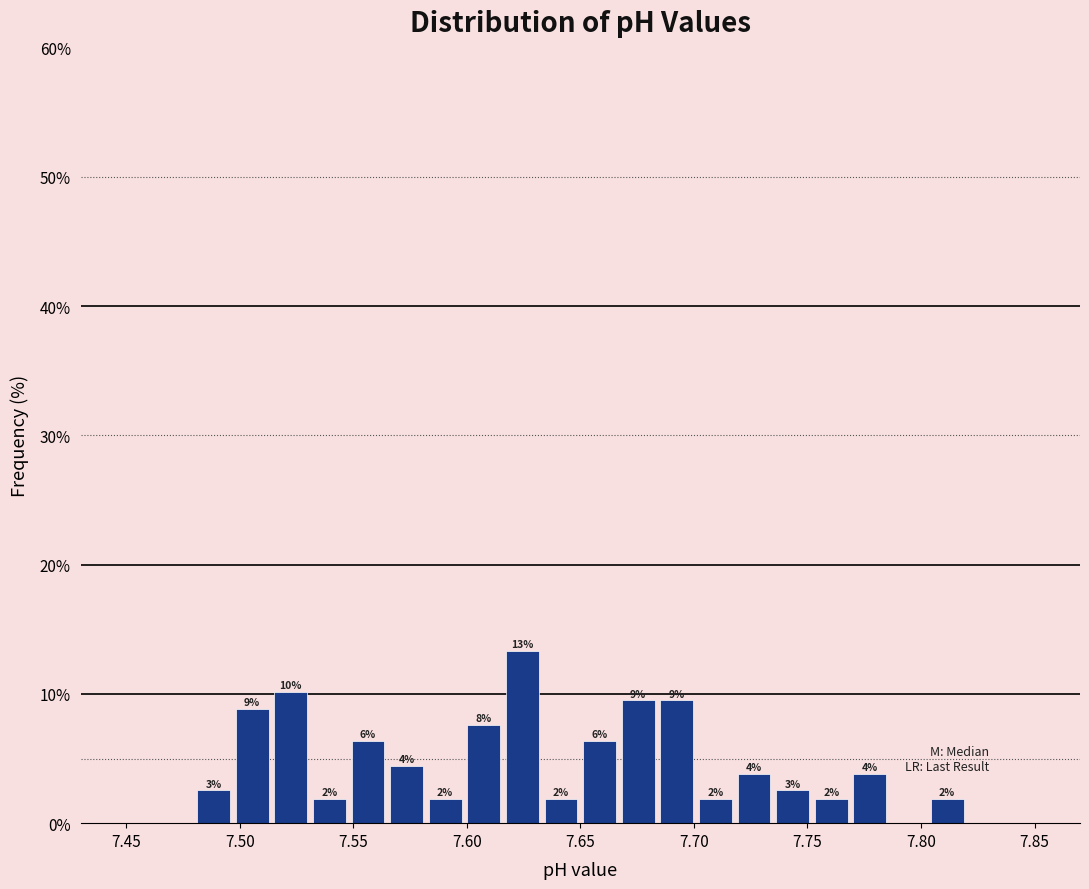

Read against the x-axis, roughly where is the centre of the tallest bar?

7.625